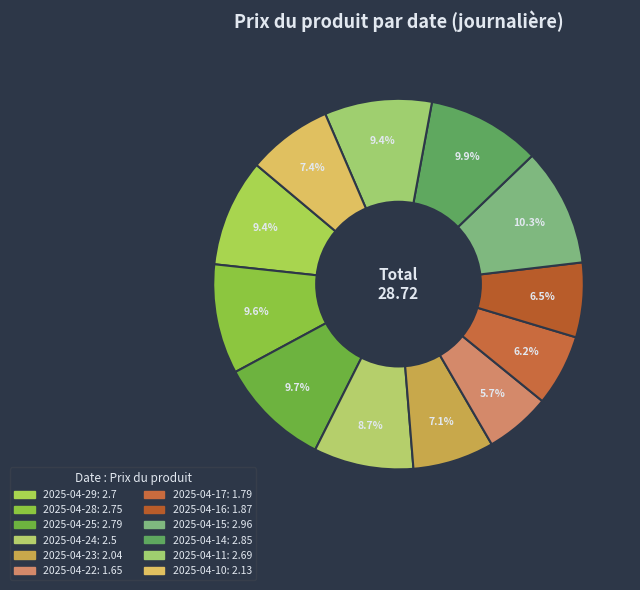

How many slices are in this pie chart?

12